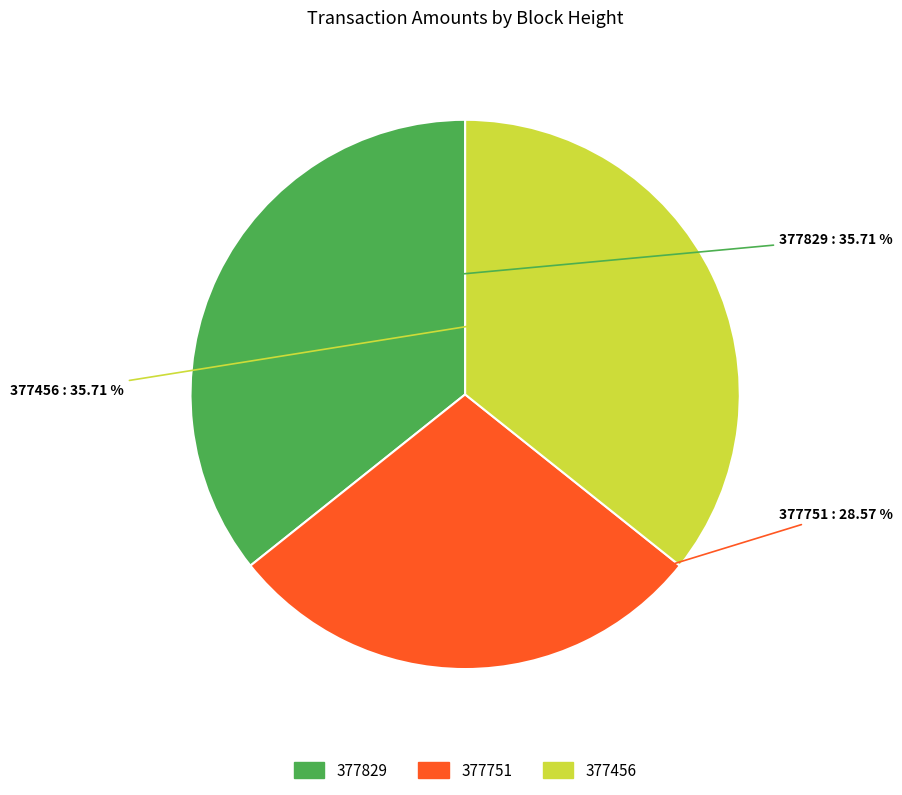

Is 377829 the majority of the pie?

No